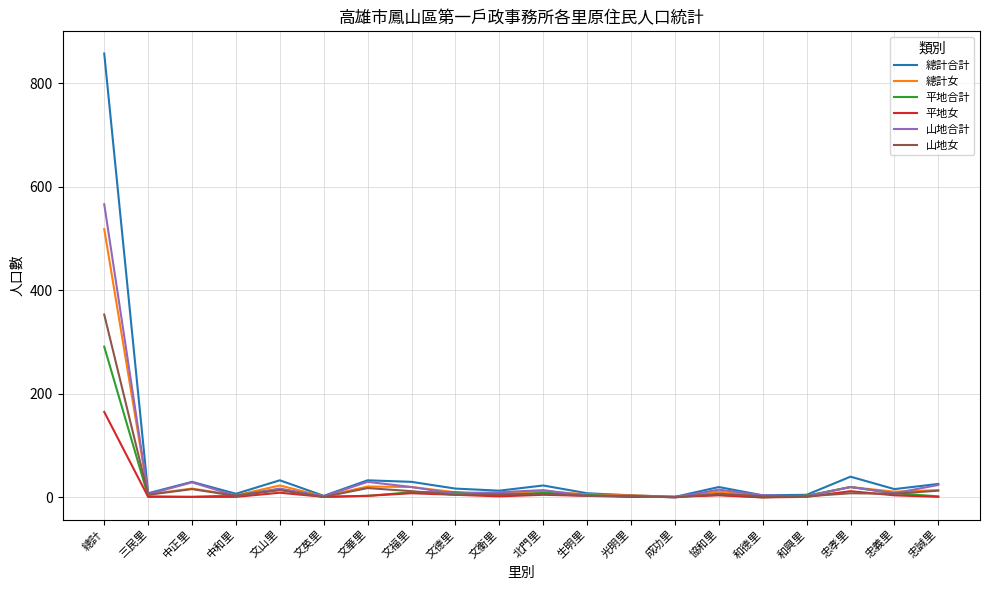

Which series has the largest total across all categories?

總計合計